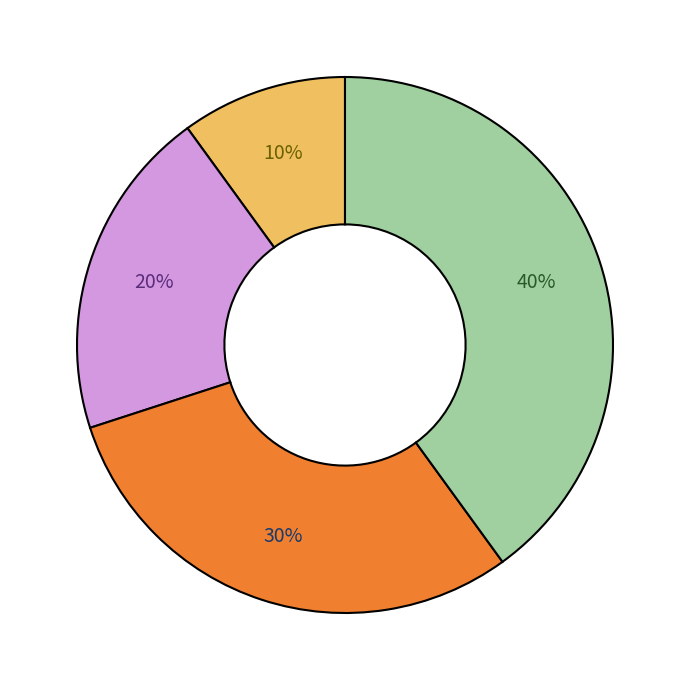

How many slices are in this pie chart?

4